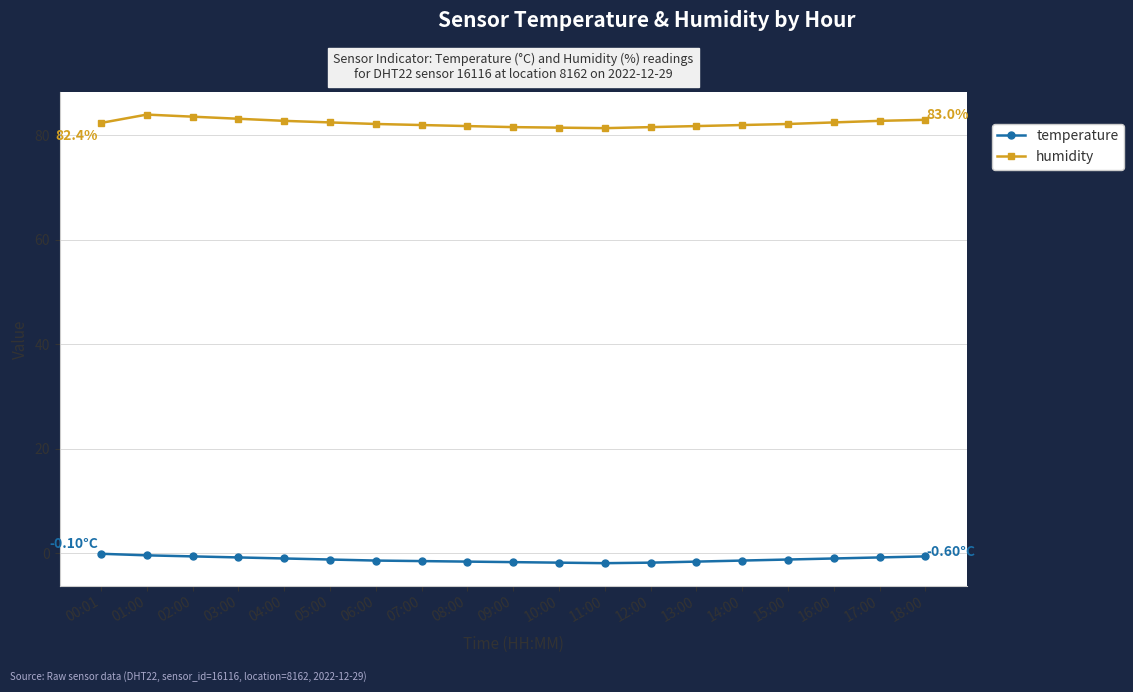

What position from the right is 16:00?

3